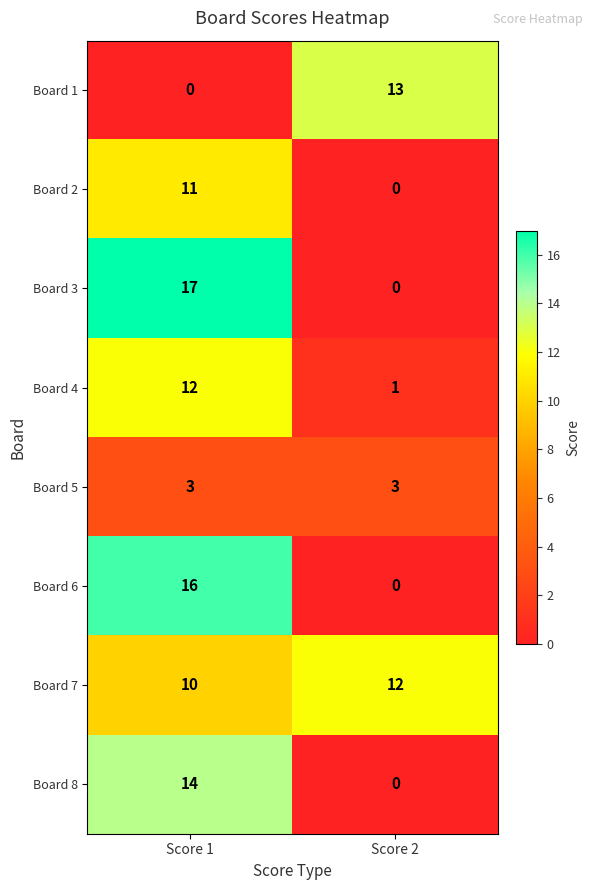

Which series has the largest total across all categories?

Board 7